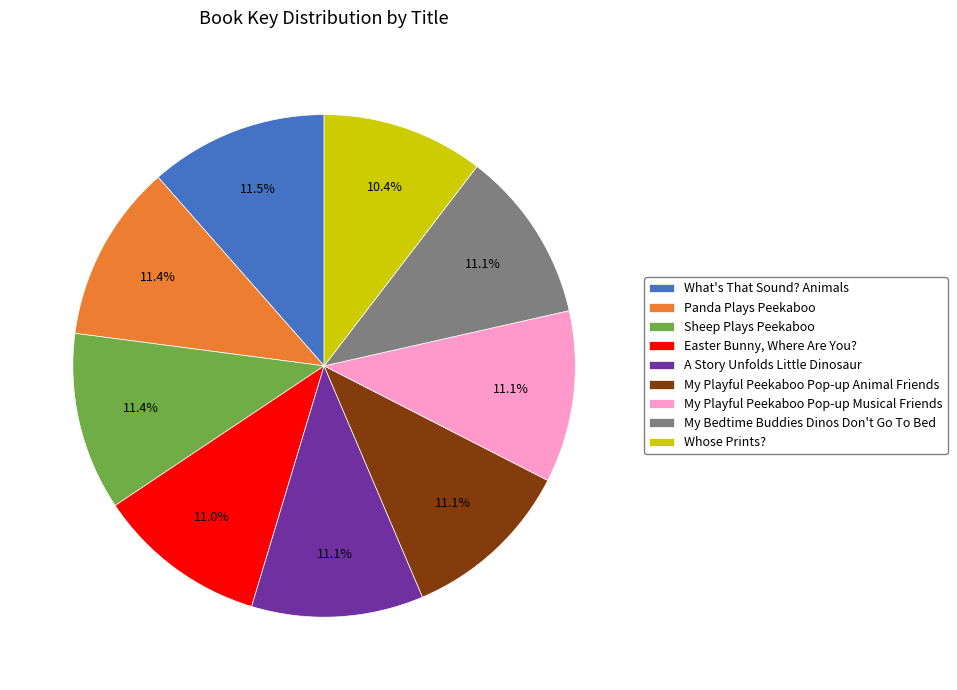

Do Sheep Plays Peekaboo and My Bedtime Buddies Dinos Don't Go To Bed together represent more than half of the pie?

No